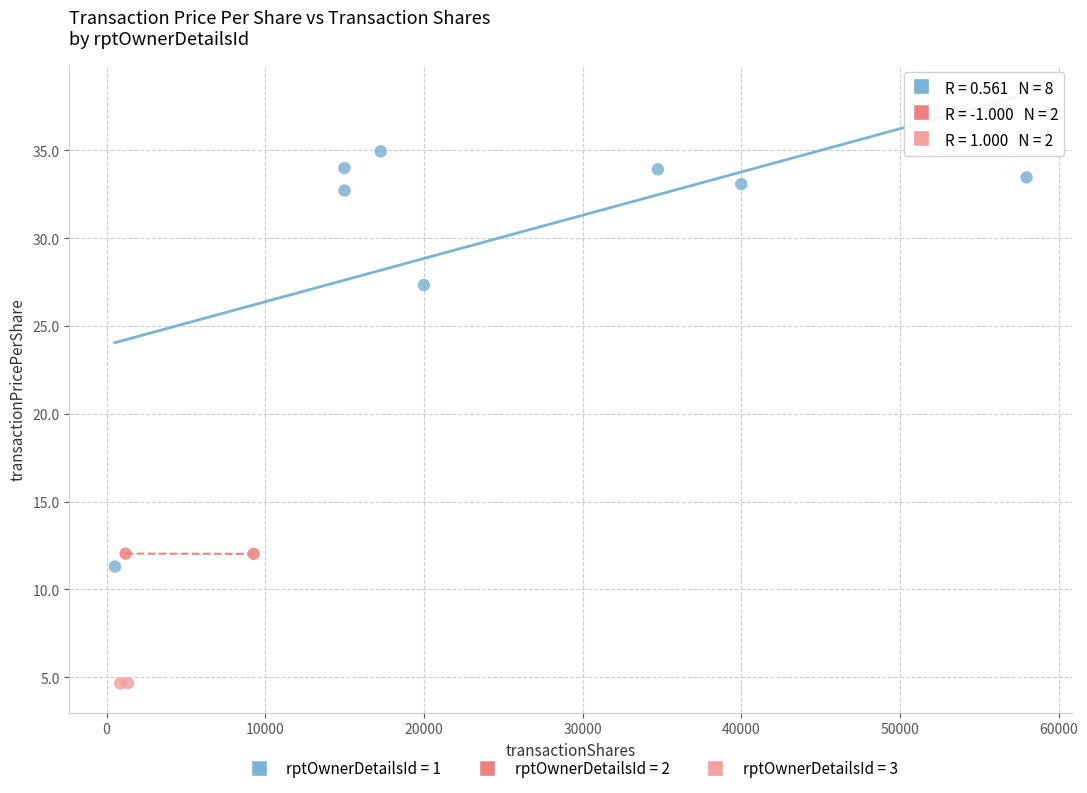

What are all the series names shown in the legend?

rptOwnerDetailsId = 1, rptOwnerDetailsId = 2, rptOwnerDetailsId = 3